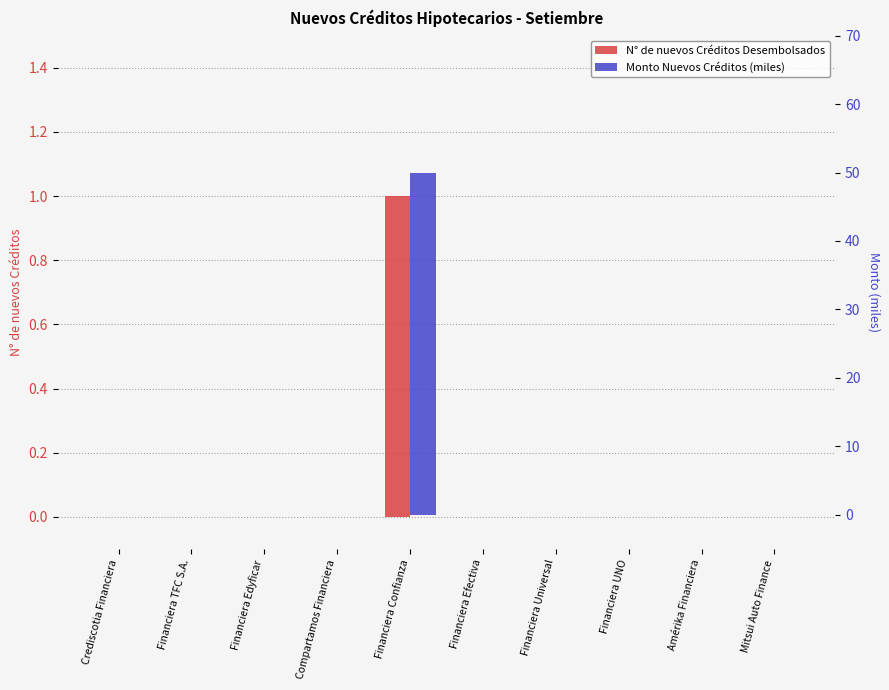

Reading left to right, what are all the values shown in this chart?

N° de nuevos Créditos Desembolsados: Crediscotia Financiera=0	Financiera TFC S.A.=0	Financiera Edyficar=0	Compartamos Financiera=0	Financiera Confianza=1	Financiera Efectiva=0	Financiera Universal=0	Financiera UNO=0	Amérika Financiera=0	Mitsui Auto Finance=0
Monto Nuevos Créditos (miles): Crediscotia Financiera=0	Financiera TFC S.A.=0	Financiera Edyficar=0	Compartamos Financiera=0	Financiera Confianza=50	Financiera Efectiva=0	Financiera Universal=0	Financiera UNO=0	Amérika Financiera=0	Mitsui Auto Finance=0